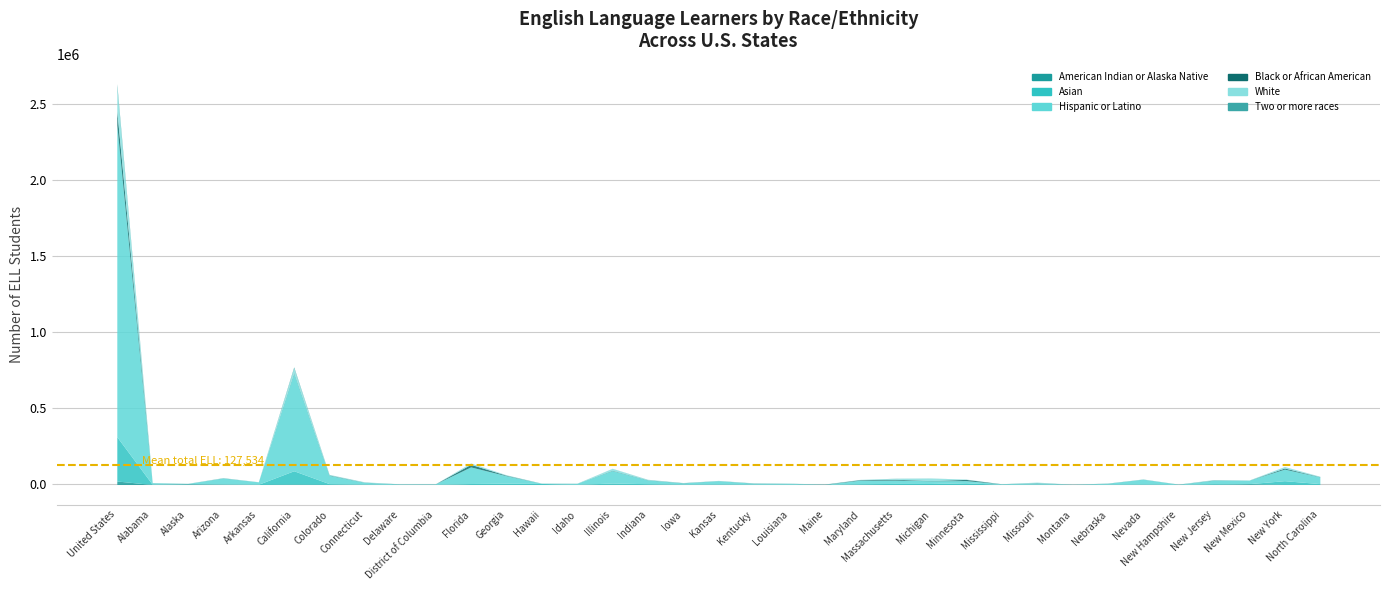

True or false: Two or more races and Asian cross at least once.

True